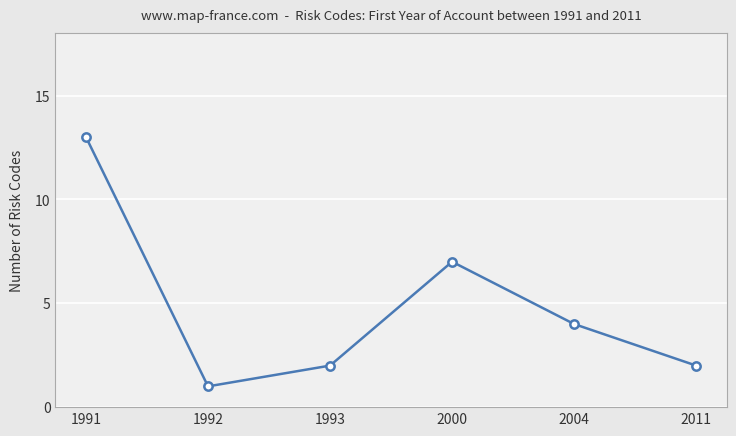

At which label does the data first exceed 4?

1991